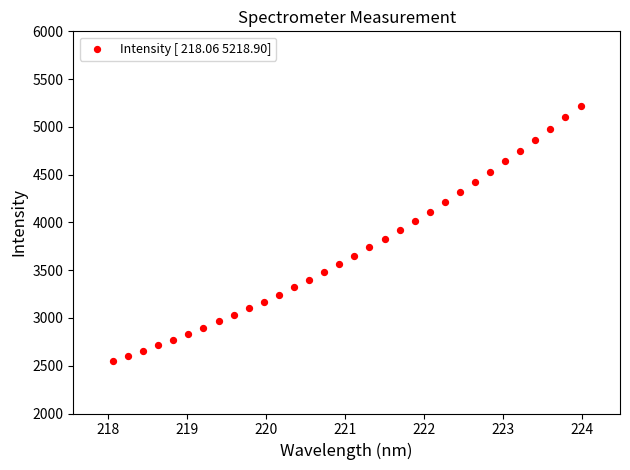

What is the range of Y values (max minus min)?

2667.9